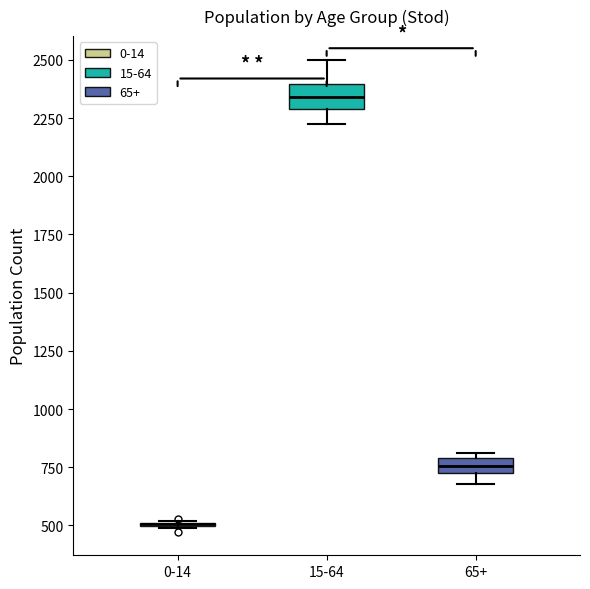

Where does the upper whisker of the box for 15-64 end on the y-axis? The values are not printed on the chart, so give them approximately, as read against the axis.

2500